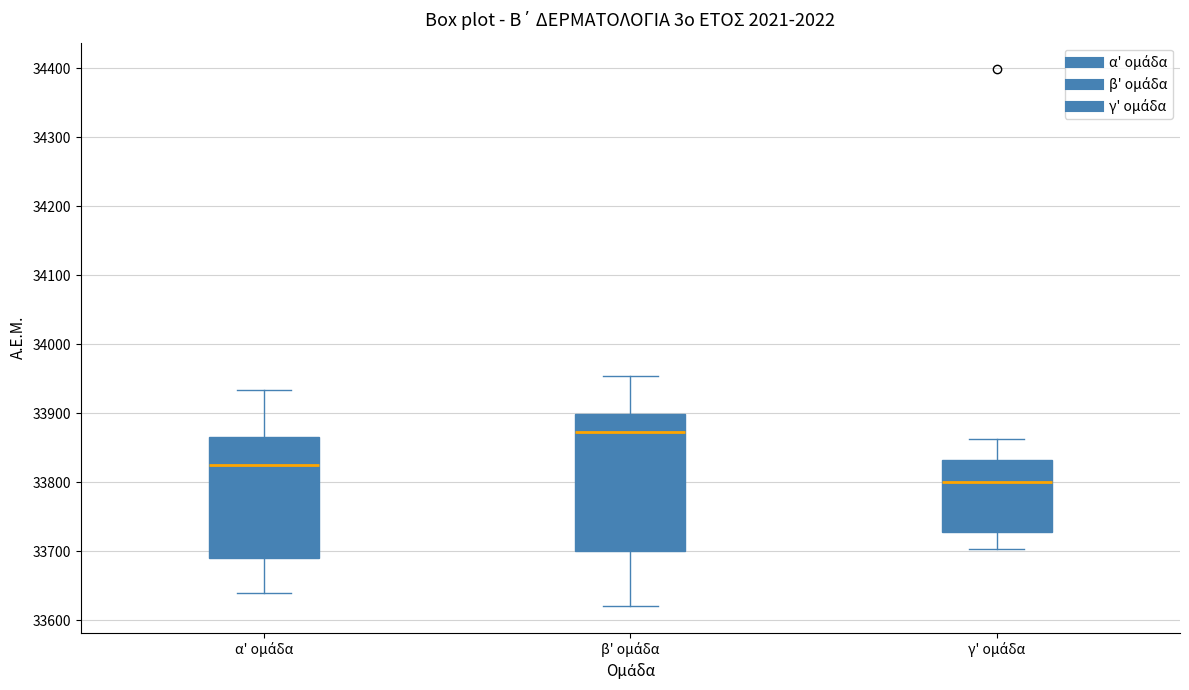

Reading left to right, transcribe this box plot: for each box, give where its median line is, the range the box spans, and where its two whiskers end, as read against the y-axis. The values are not printed on the chart, so give them approximately, as read against the axis.

α' ομάδα: median 33830, box 33690 to 33870, whiskers 33640 to 33930
β' ομάδα: median 33870, box 33700 to 33900, whiskers 33620 to 33950
γ' ομάδα: median 33800, box 33730 to 33830, whiskers 33700 to 33860